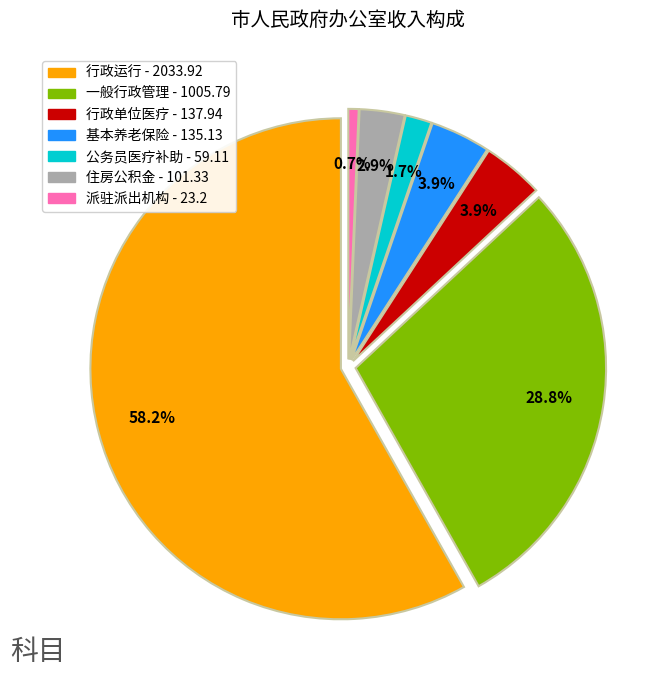

How many slices are in this pie chart?

7